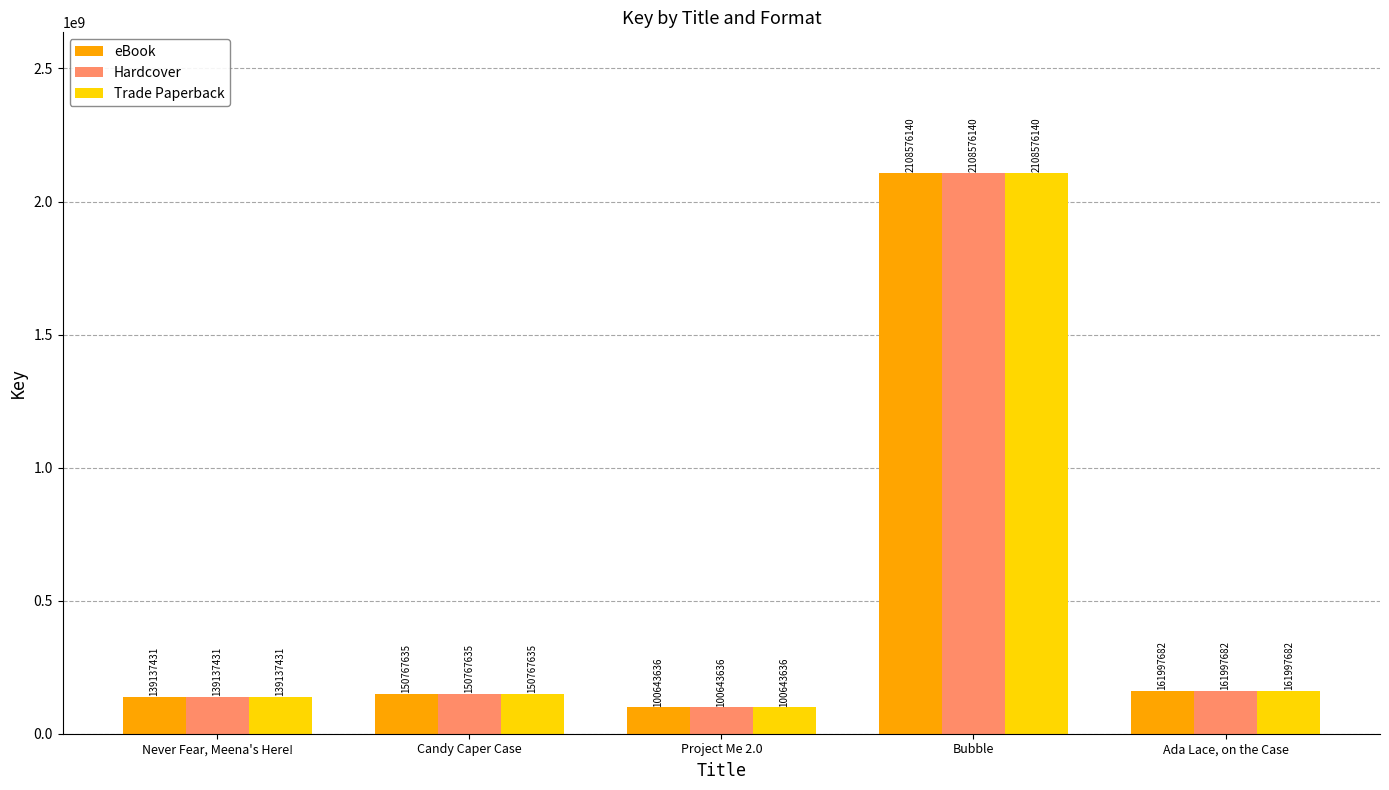

What is the minimum value shown in the chart?

100643636